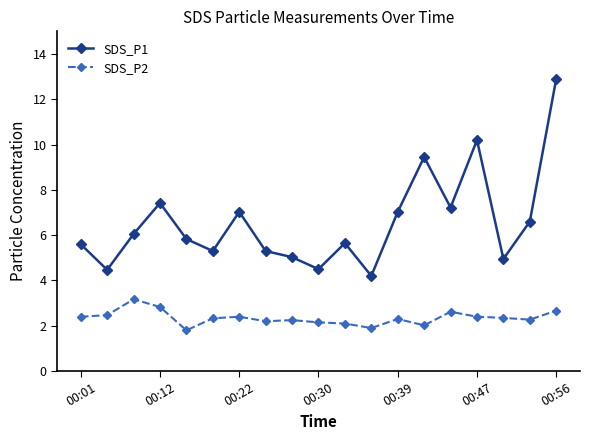

True or false: SDS_P2 and SDS_P1 intersect in this chart.

False